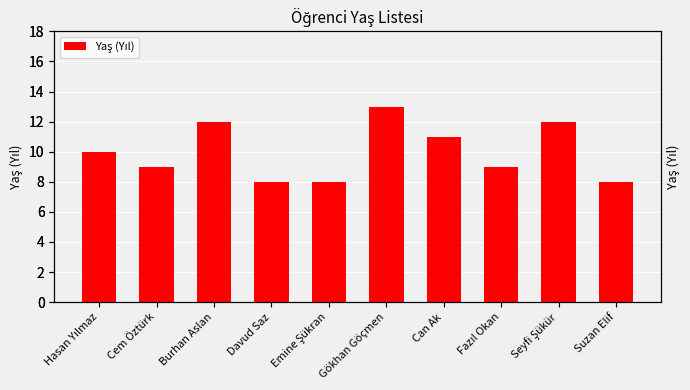

At which category does the chart reach its minimum across all series?

Davud Saz